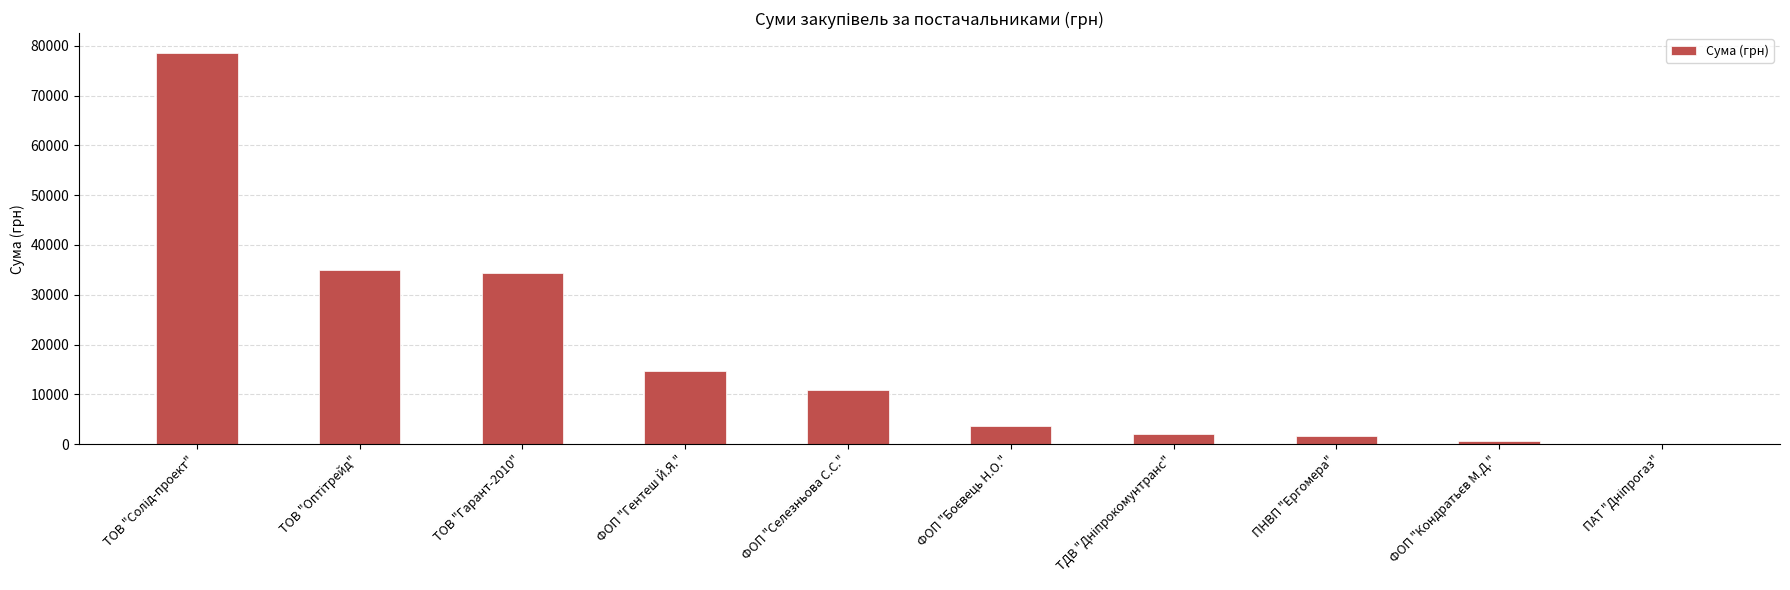

Between ФОП "Гентеш Й.Я." and ПНВП "Ергомера", which is larger?

ФОП "Гентеш Й.Я."